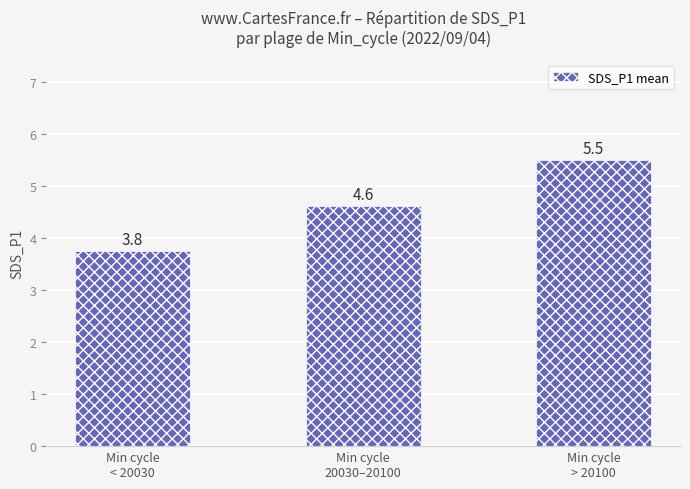

Reading right to left, what are all the values shown in this chart?

Min cycle
> 20100=5.5	Min cycle
20030–20100=4.6	Min cycle
< 20030=3.8